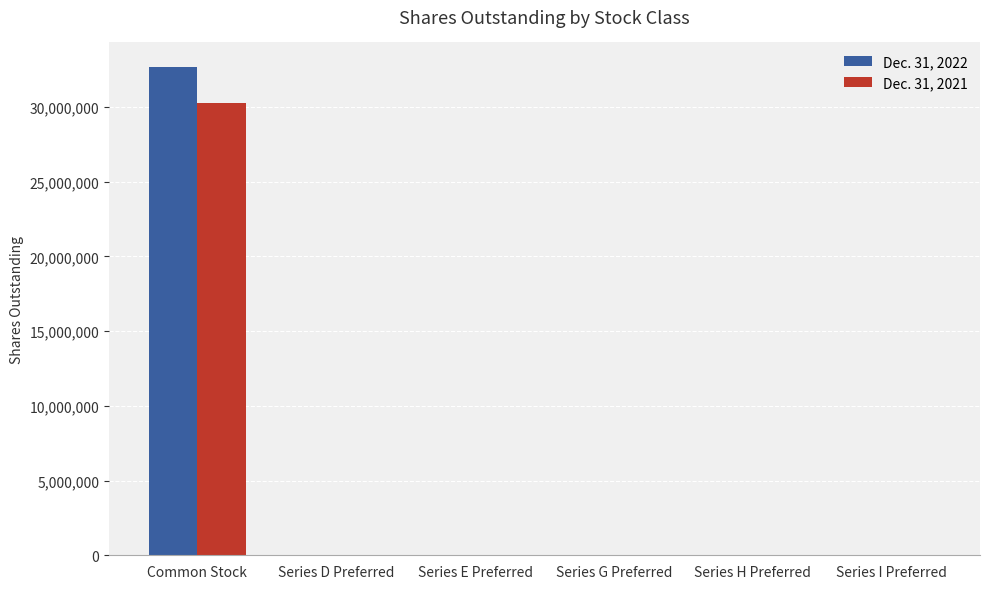

How many distinct data groups are displayed?

2